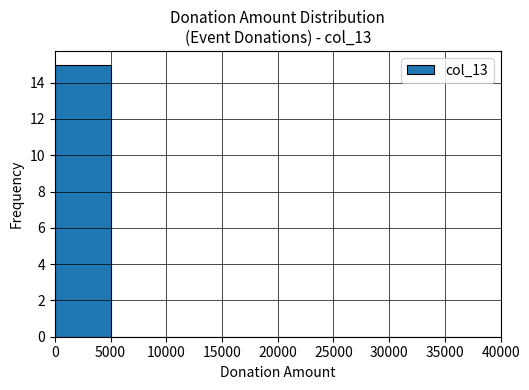

Which range on the x-axis has the tallest bar?

0 to 5000